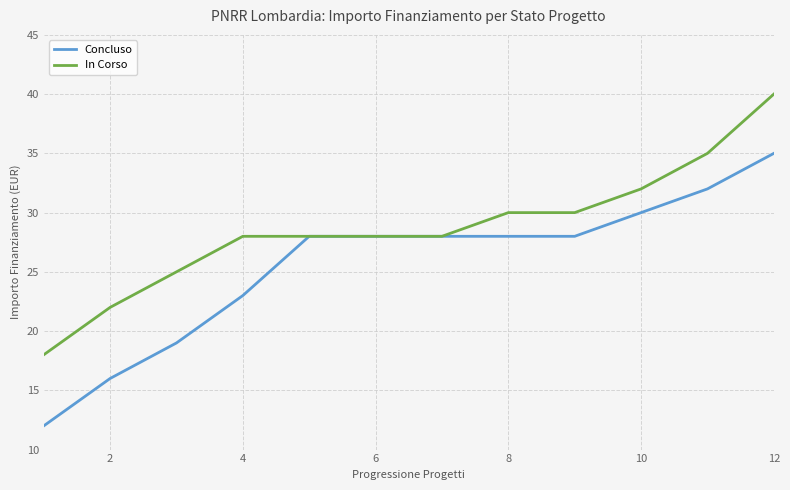

Rank the series by their average value, from highest to lowest.

In Corso, Concluso